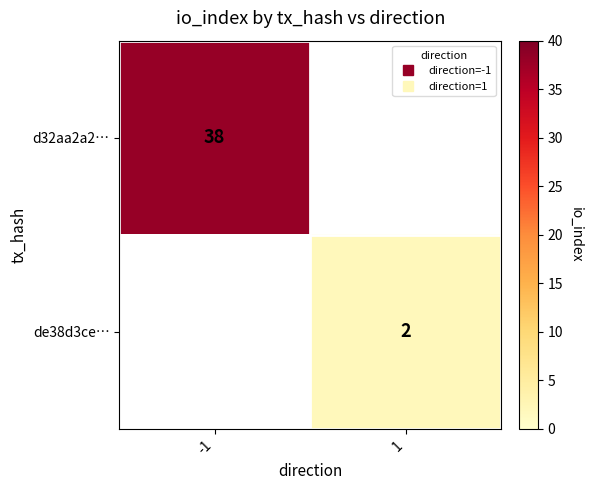

Is it true that de38d3ce… equals 2.0 at 1?

True